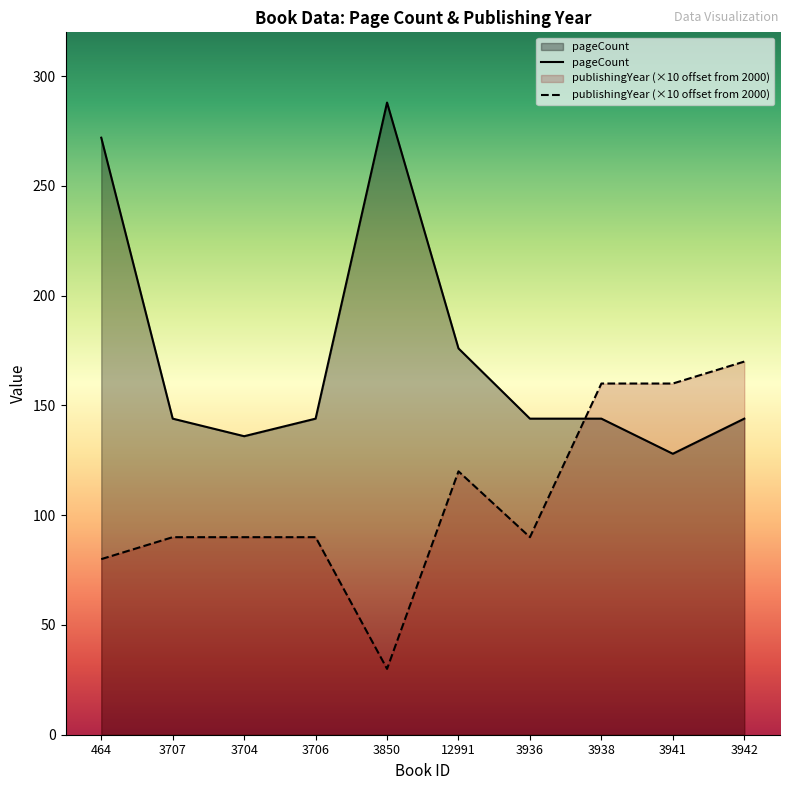

True or false: publishingYear has more than 1 points higher than both neighbors.

False